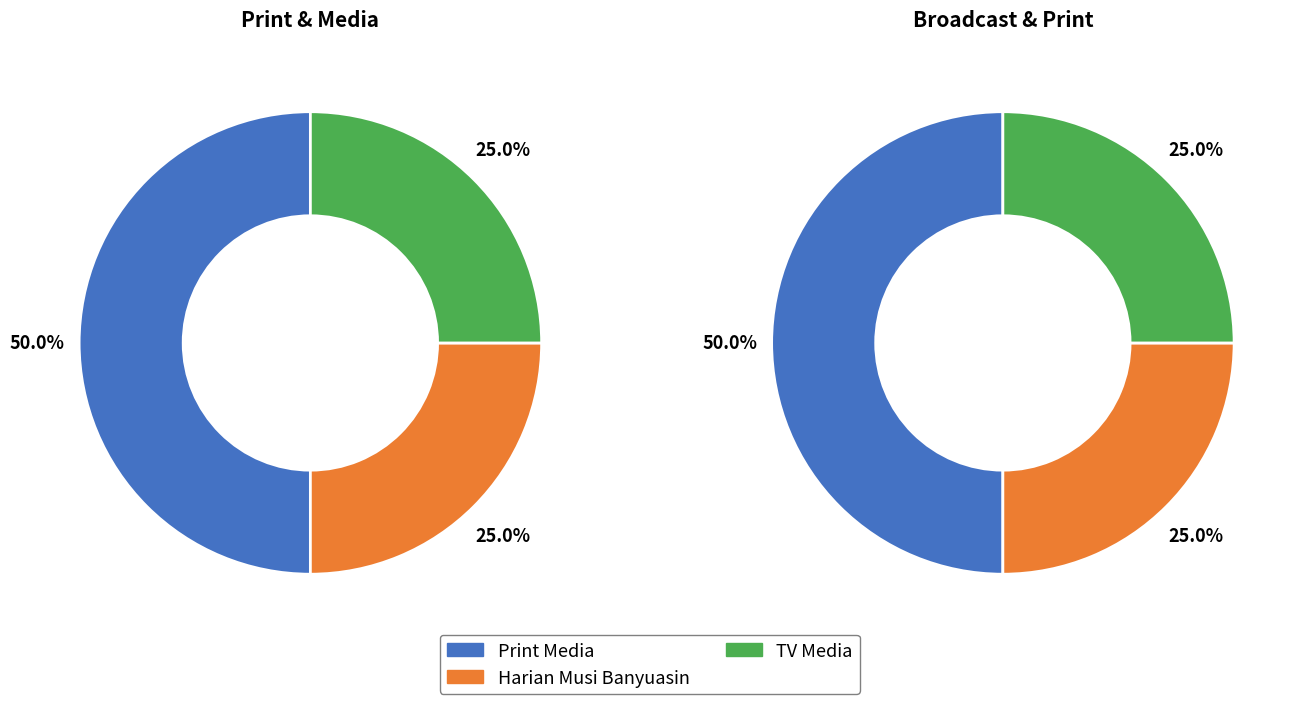

Is there a majority slice in this chart?

No